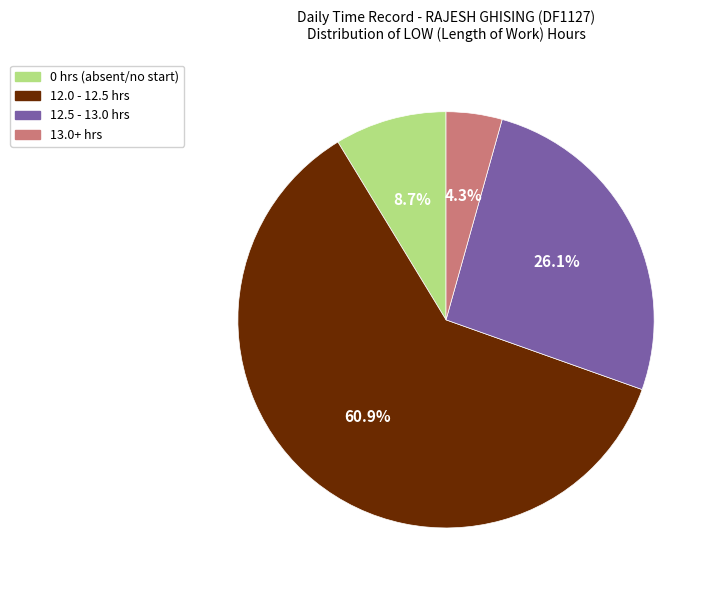

Is there a majority slice in this chart?

Yes